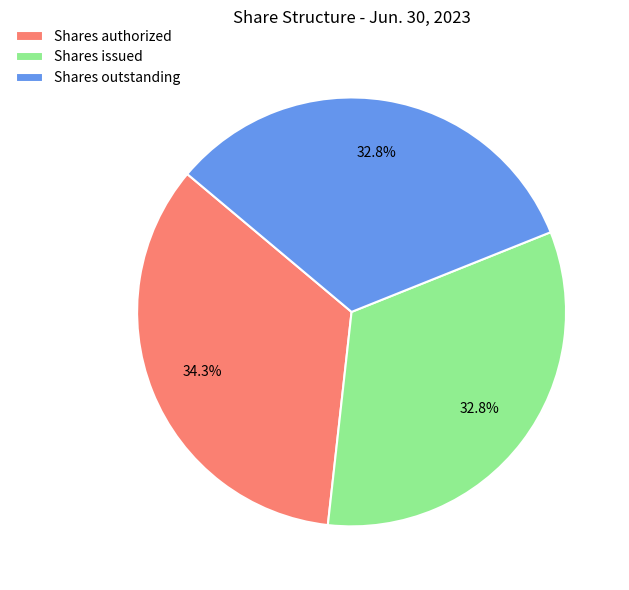

Do Shares issued and Shares outstanding together represent more than half of the pie?

Yes